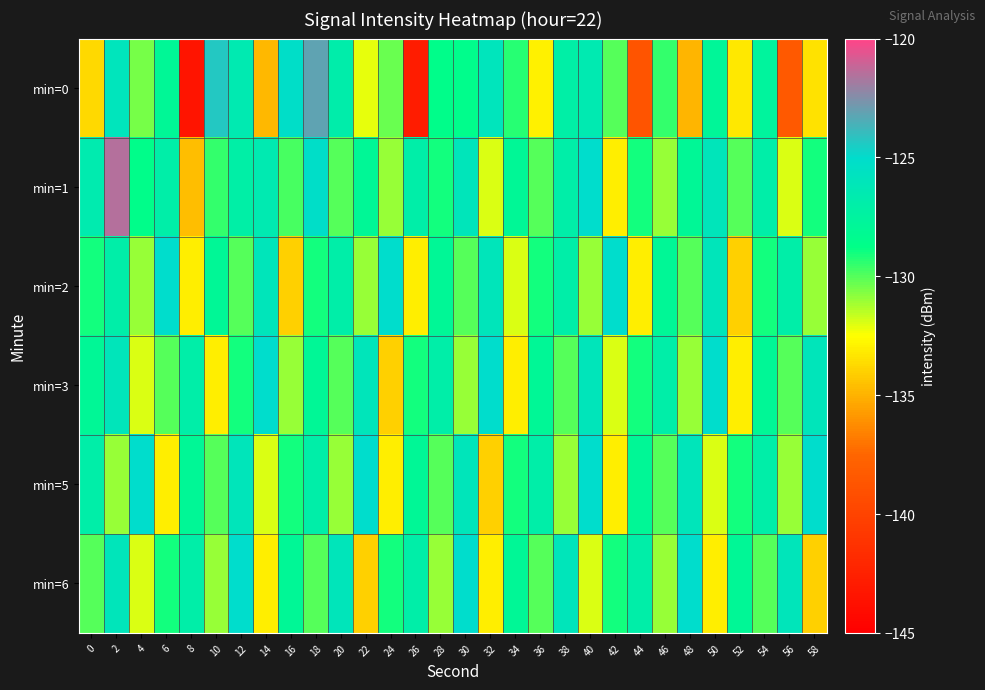

List the series in order of their peak value, highest first.

min=1, min=0, min=2, min=3, min=5, min=6